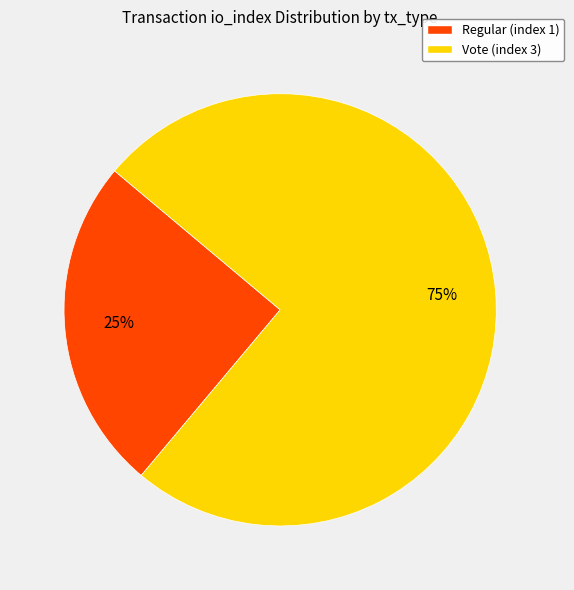

What percentage is the Vote (index 3) slice, to the nearest percent?

75%